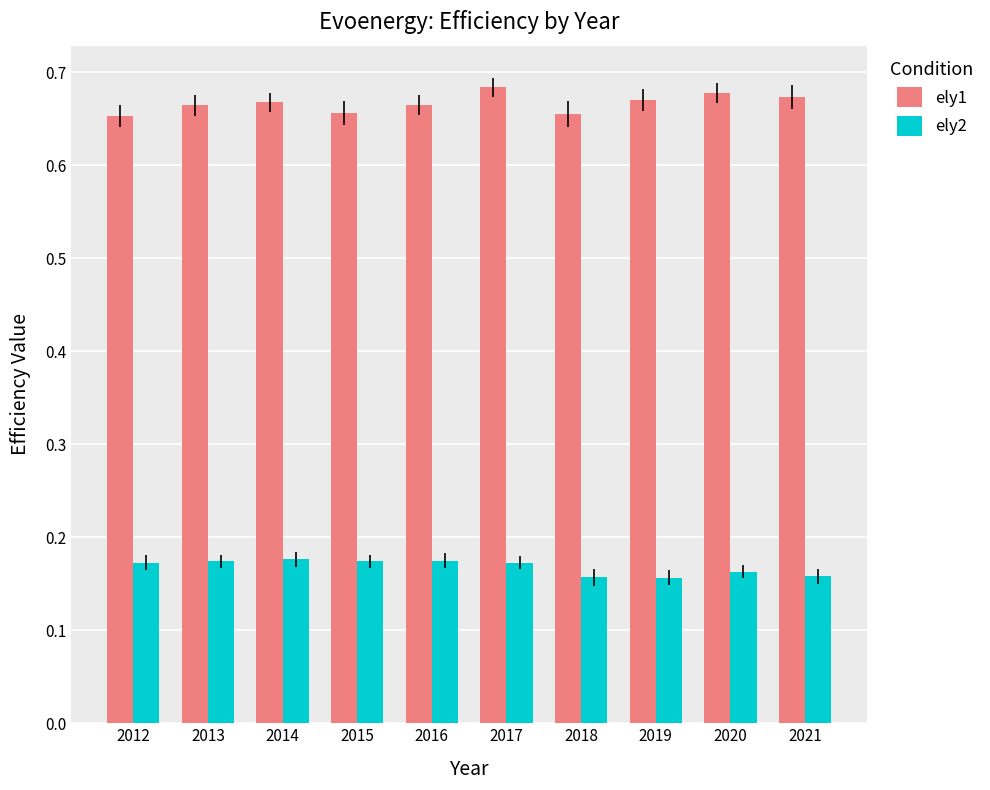

What is the sum of all ely2 values?

1.7